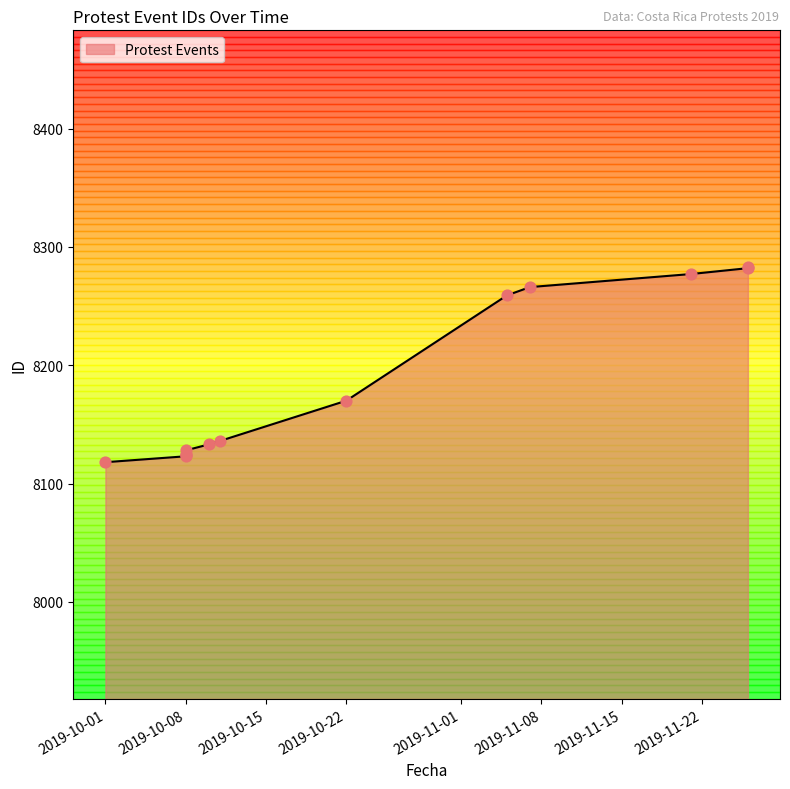

What is the change in value from 2019-10-01 to 2019-10-08?

+5